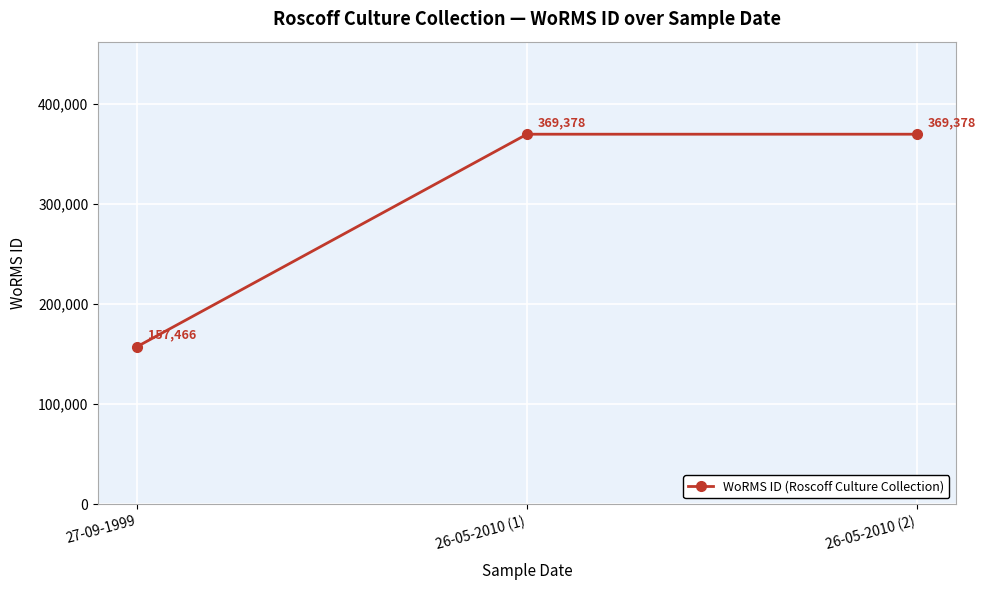

How many values are between 157466 and 369378?

3